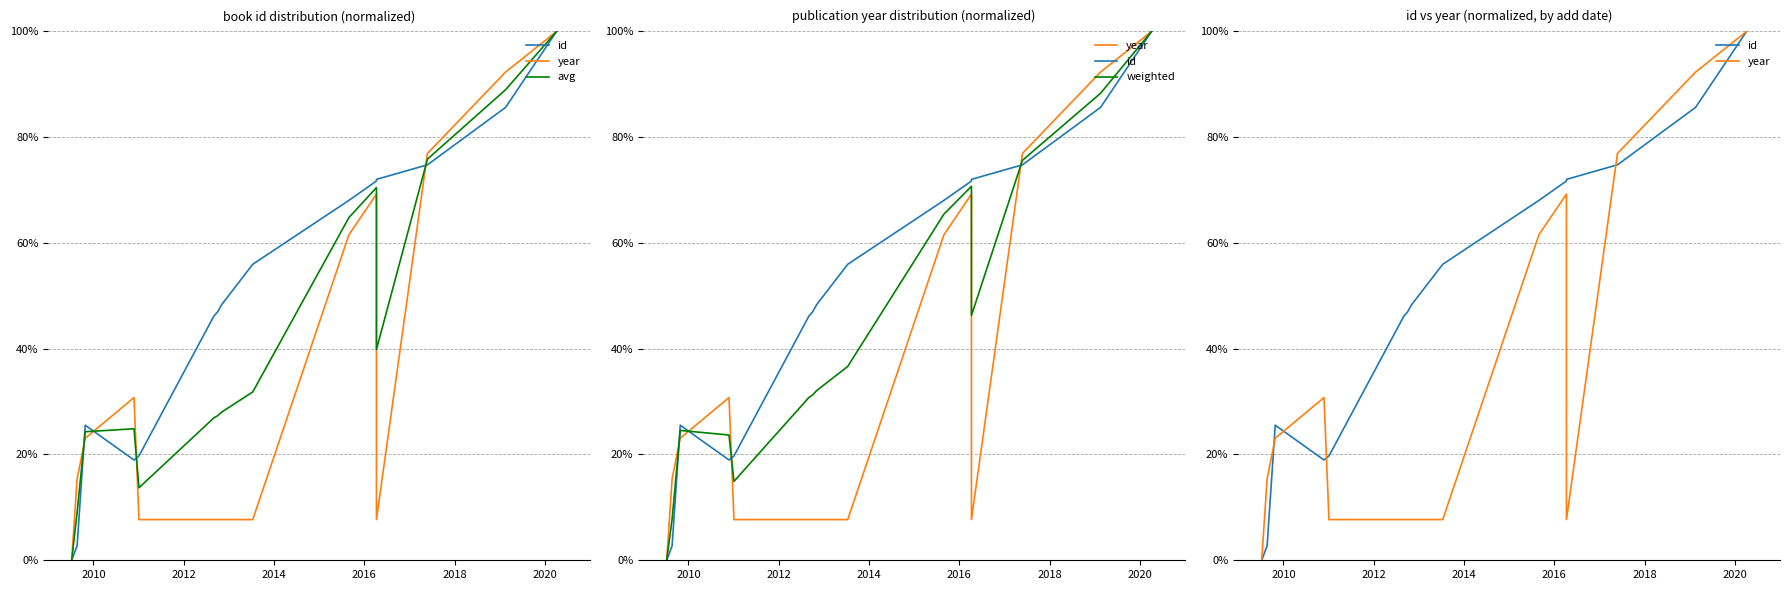

How many lines are shown in the chart?

4